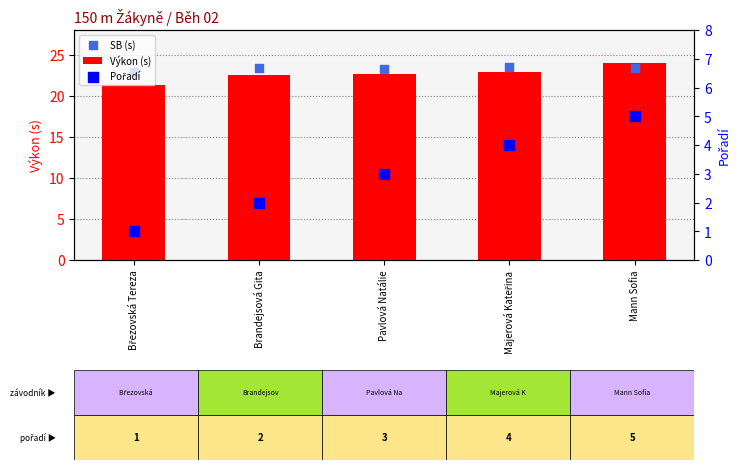

Which series has the largest Y range (max minus min)?

Pořadí